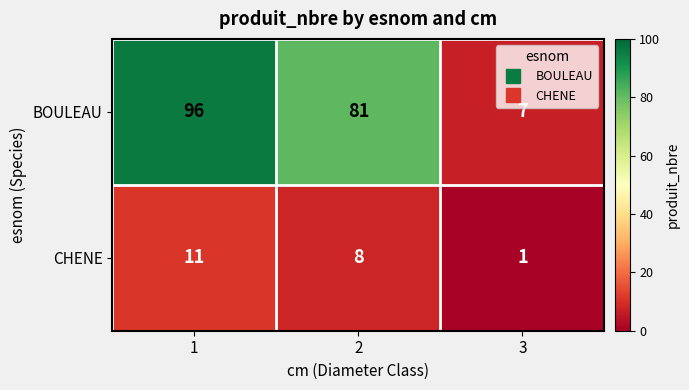

True or false: CHENE has a value of 8 at 2.

True